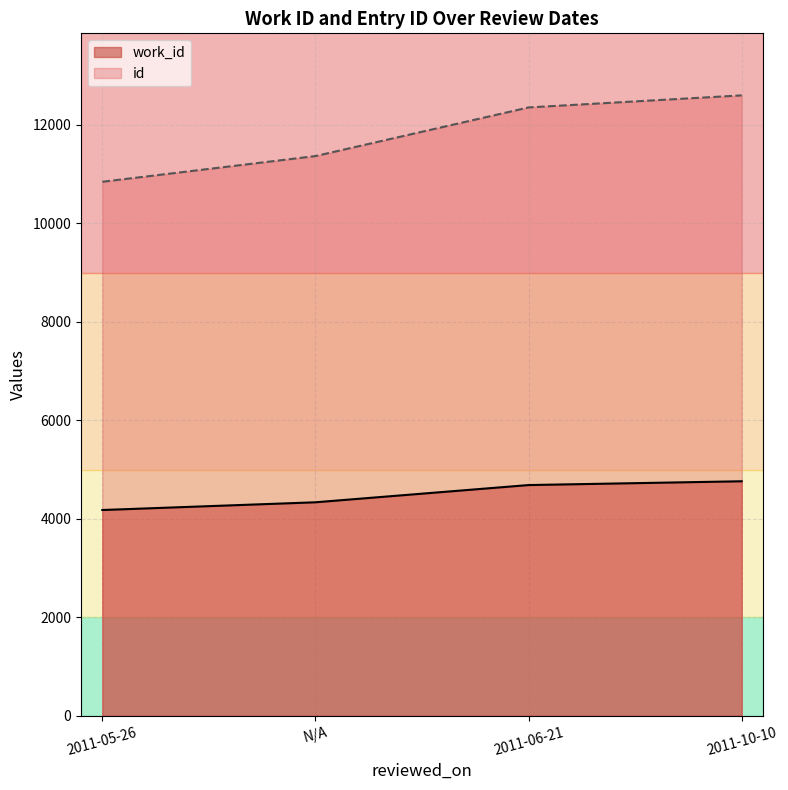

Rank the series by their average value, from highest to lowest.

id, work_id